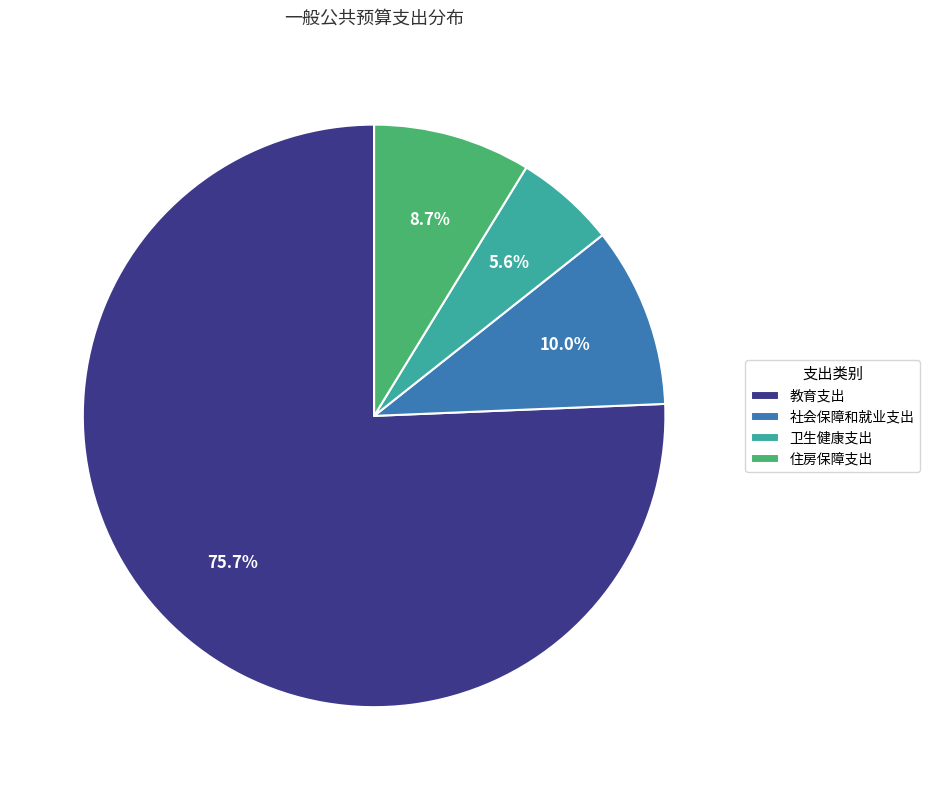

To the nearest percent, what is the combined percentage of 教育支出 and 住房保障支出?

84%